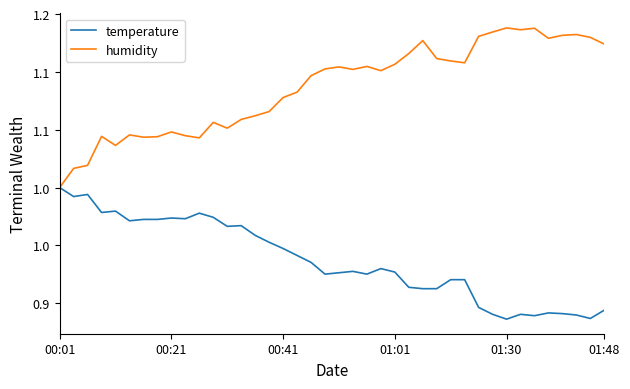

What is the value of the humidity point at the 34th from the left?

1.1